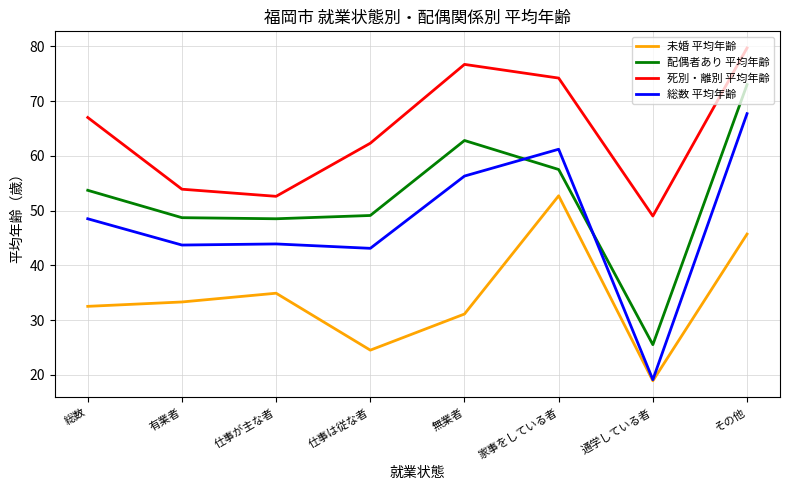

Which series changed the most between 仕事が主な者 and 家事をしている者?

死別・離別 平均年齢